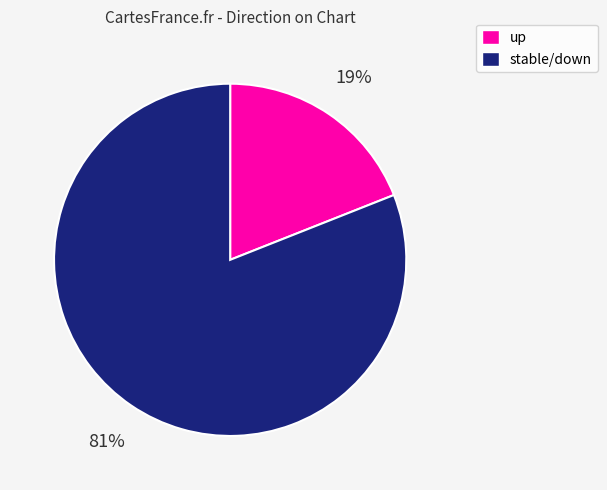

Is there a majority slice in this chart?

Yes